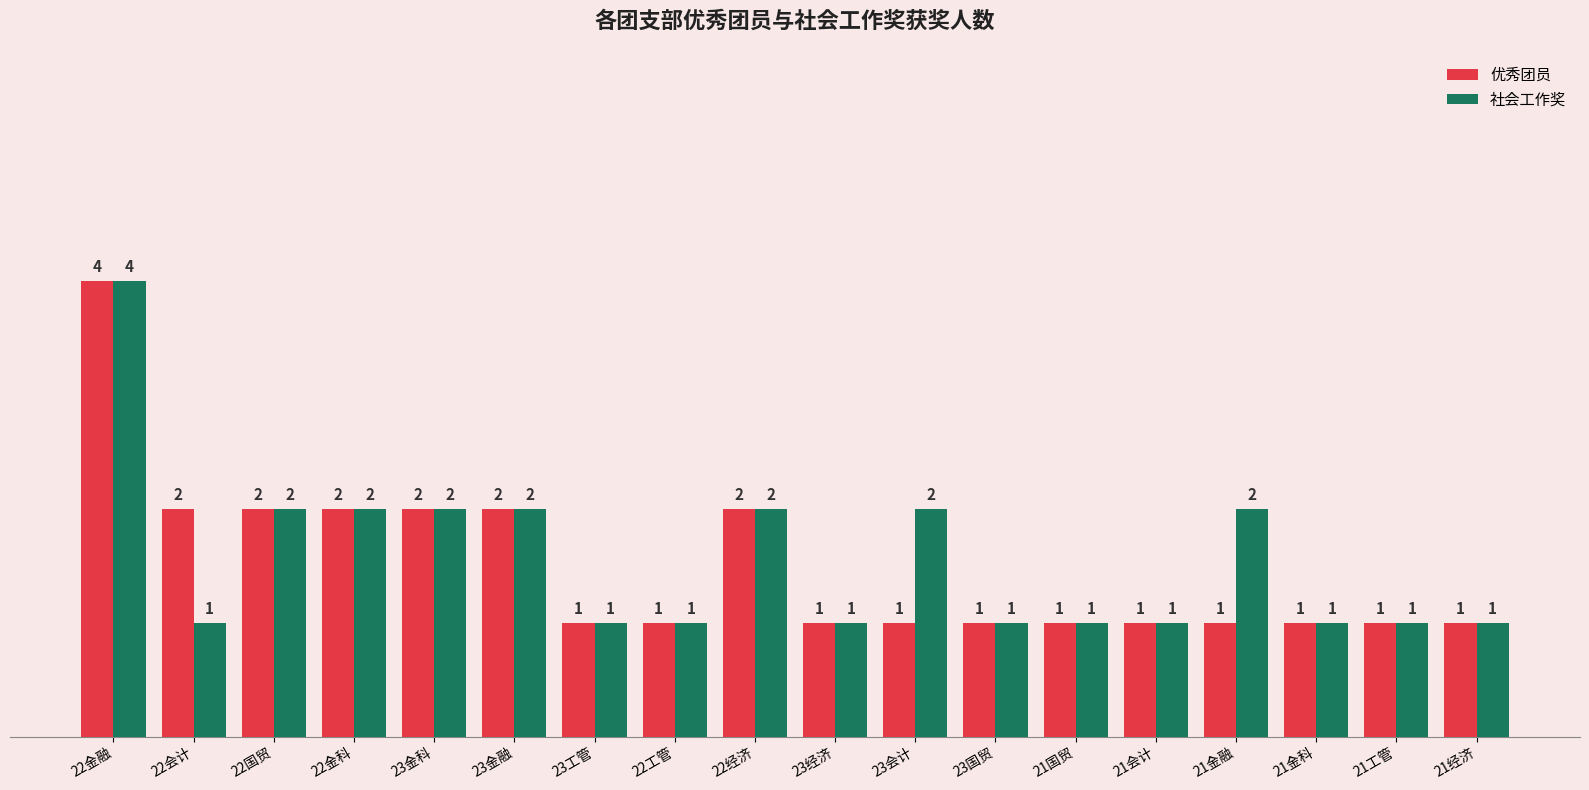

Which series changed the most between 23金科 and 23会计?

优秀团员